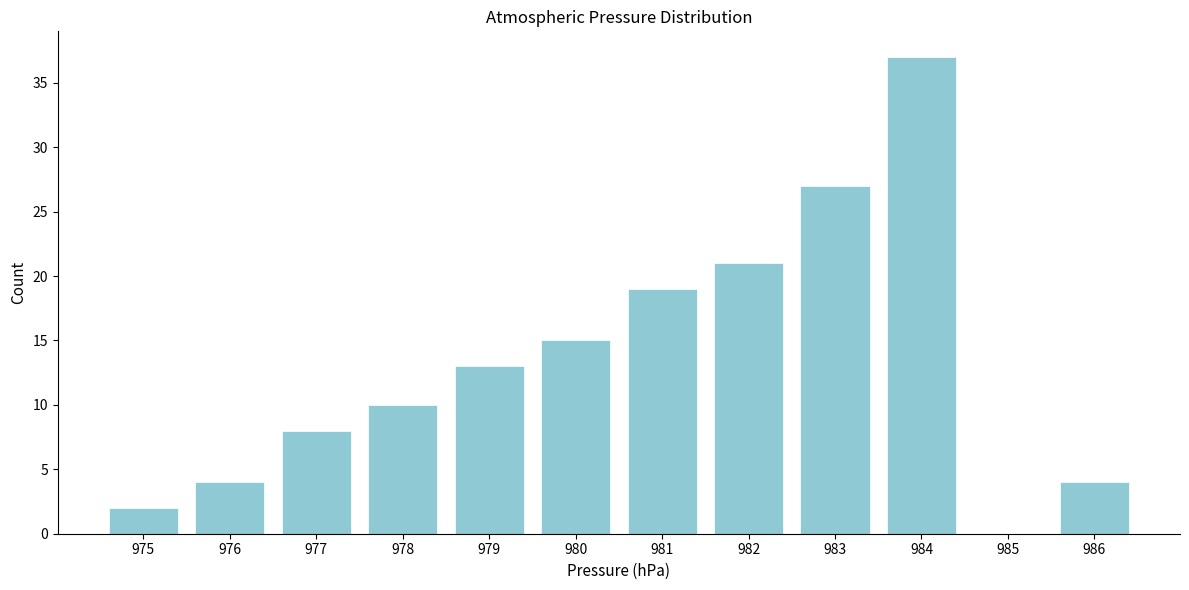

Reading right to left, transcribe all the data shown in this chart.

986=4	985=0	984=37	983=27	982=21	981=19	980=15	979=13	978=10	977=8	976=4	975=2